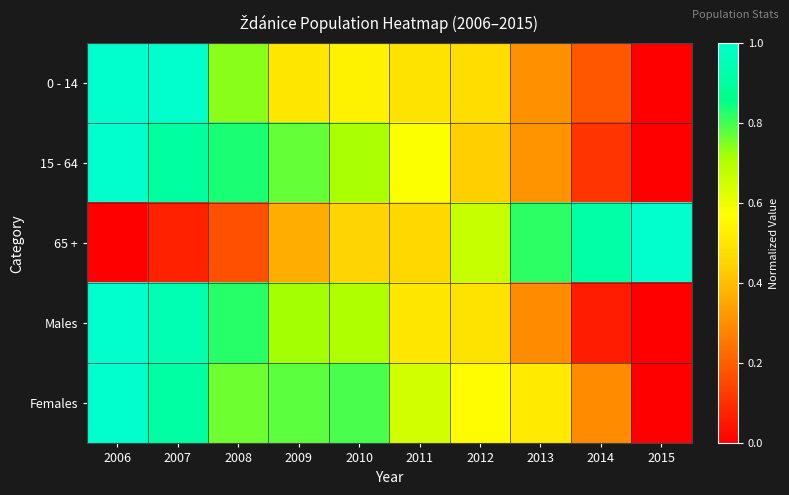

At 2009, list the series in order from smallest to largest.

65 +, 0 - 14, Males, 15 - 64, Females